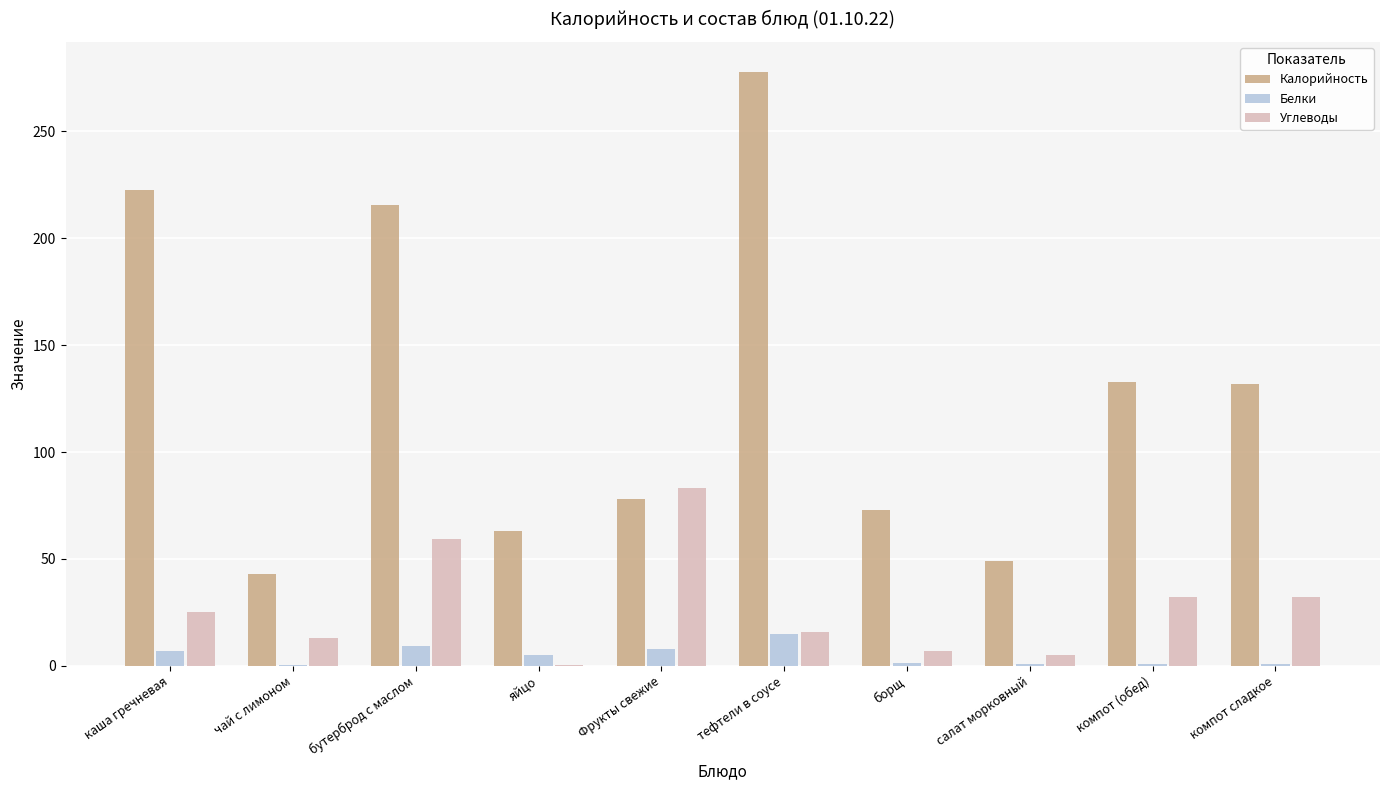

Which series changed the most between тефтели в соусе and компот (обед)?

Калорийность